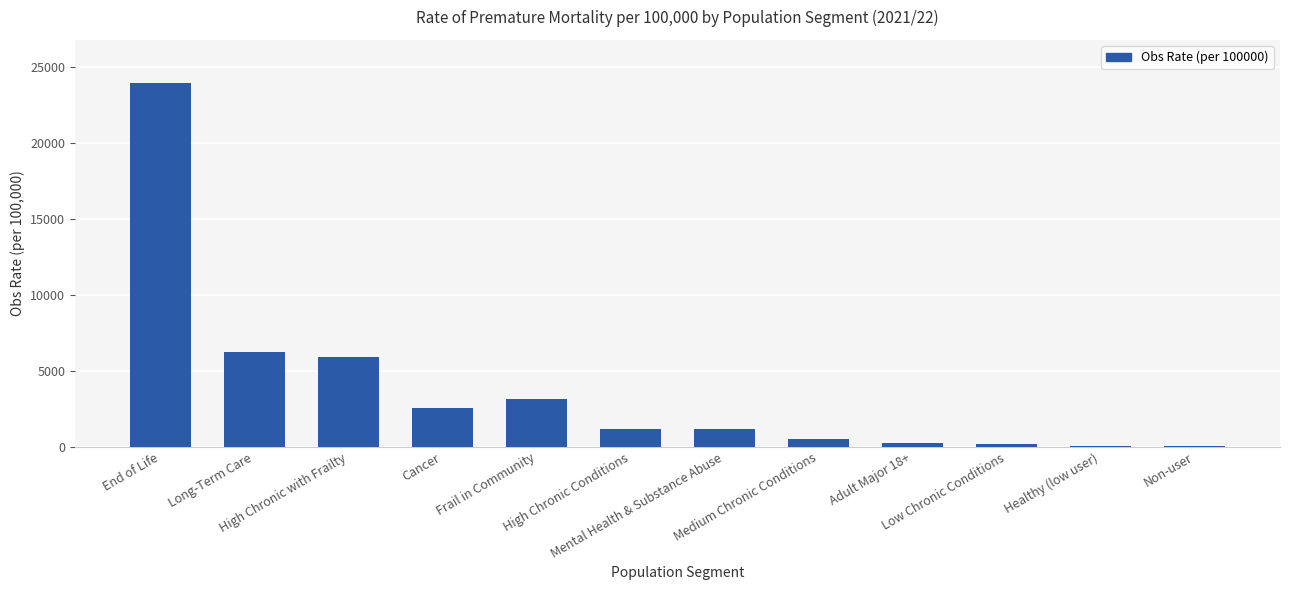

What is the greatest value displayed?

23936.2